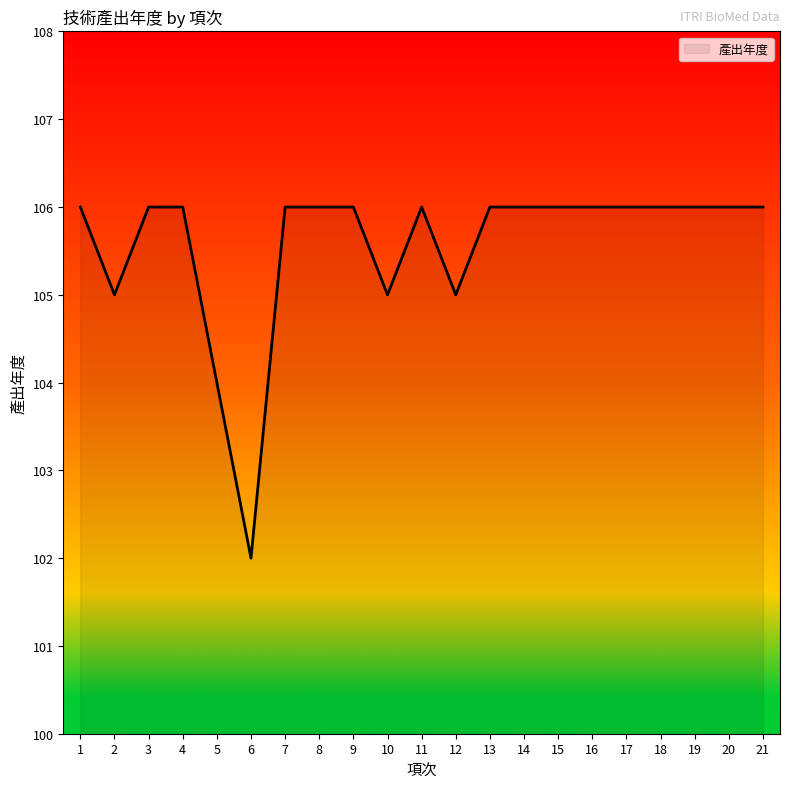

What is the change in value from 6 to 13?

+4